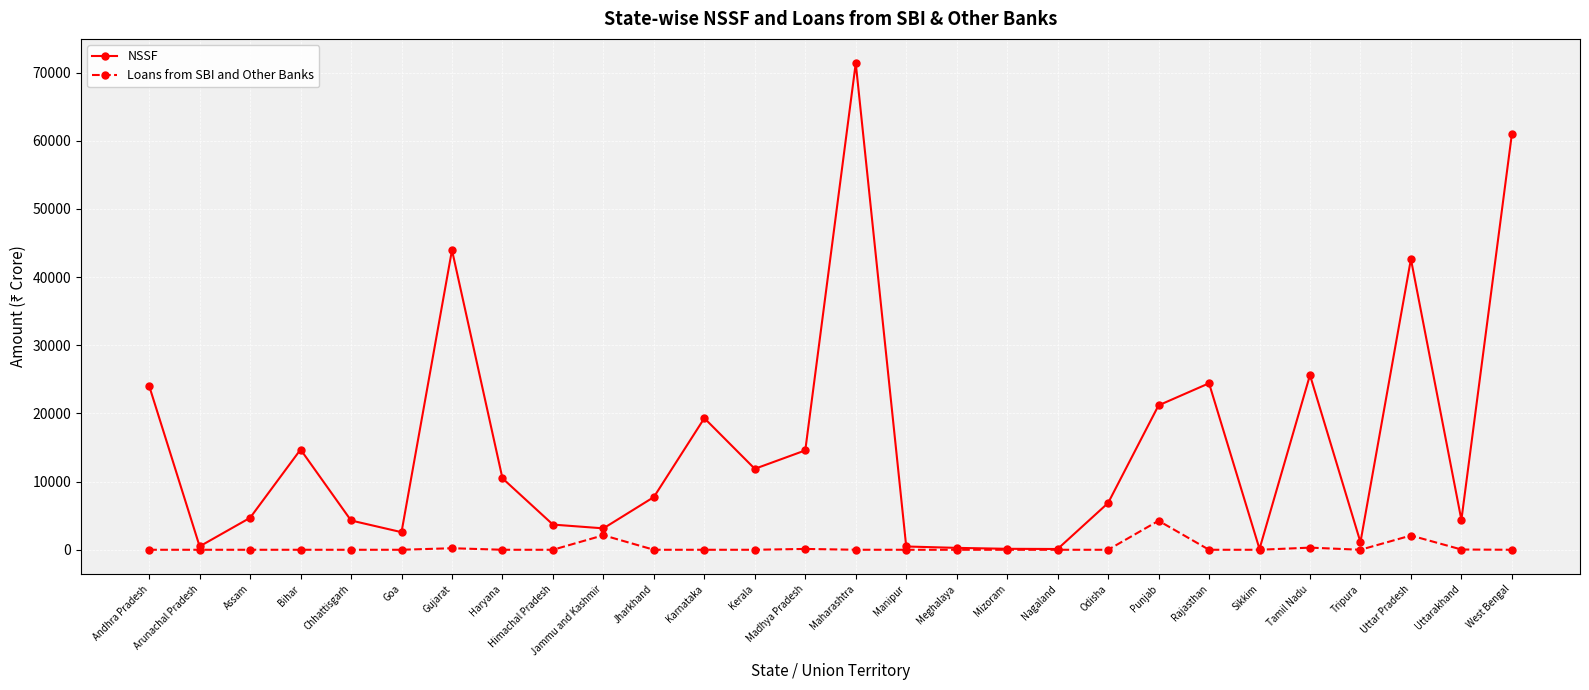

At which category does NSSF reach its first local peak?

Bihar